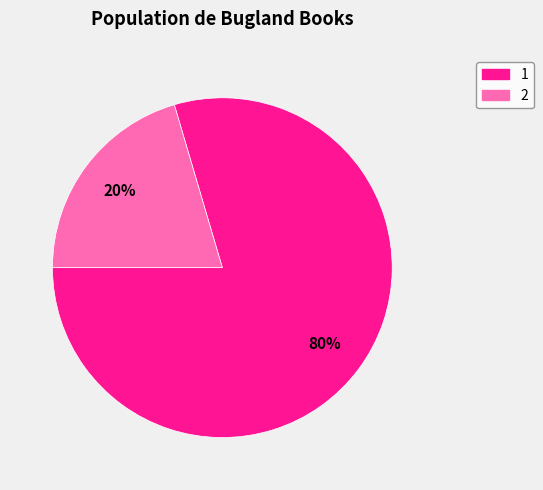

How many slices are in this pie chart?

2